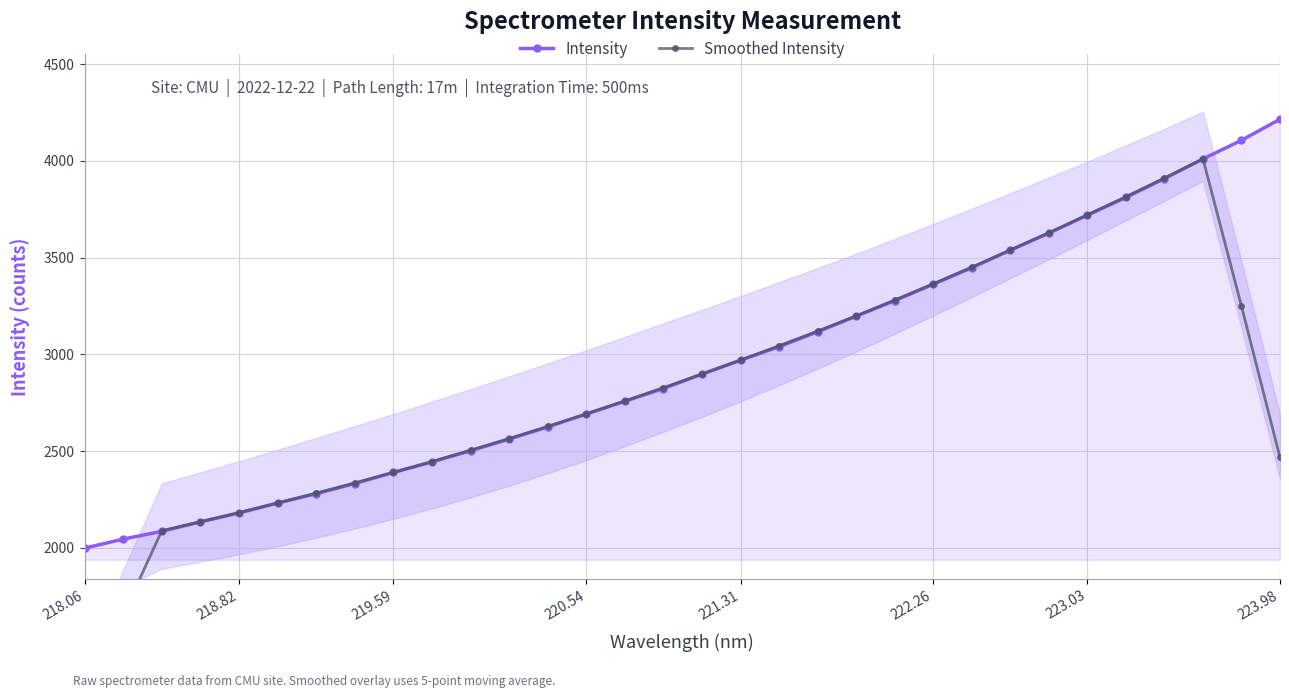

What is the sum of all Smoothed Intensity values?

90609.7